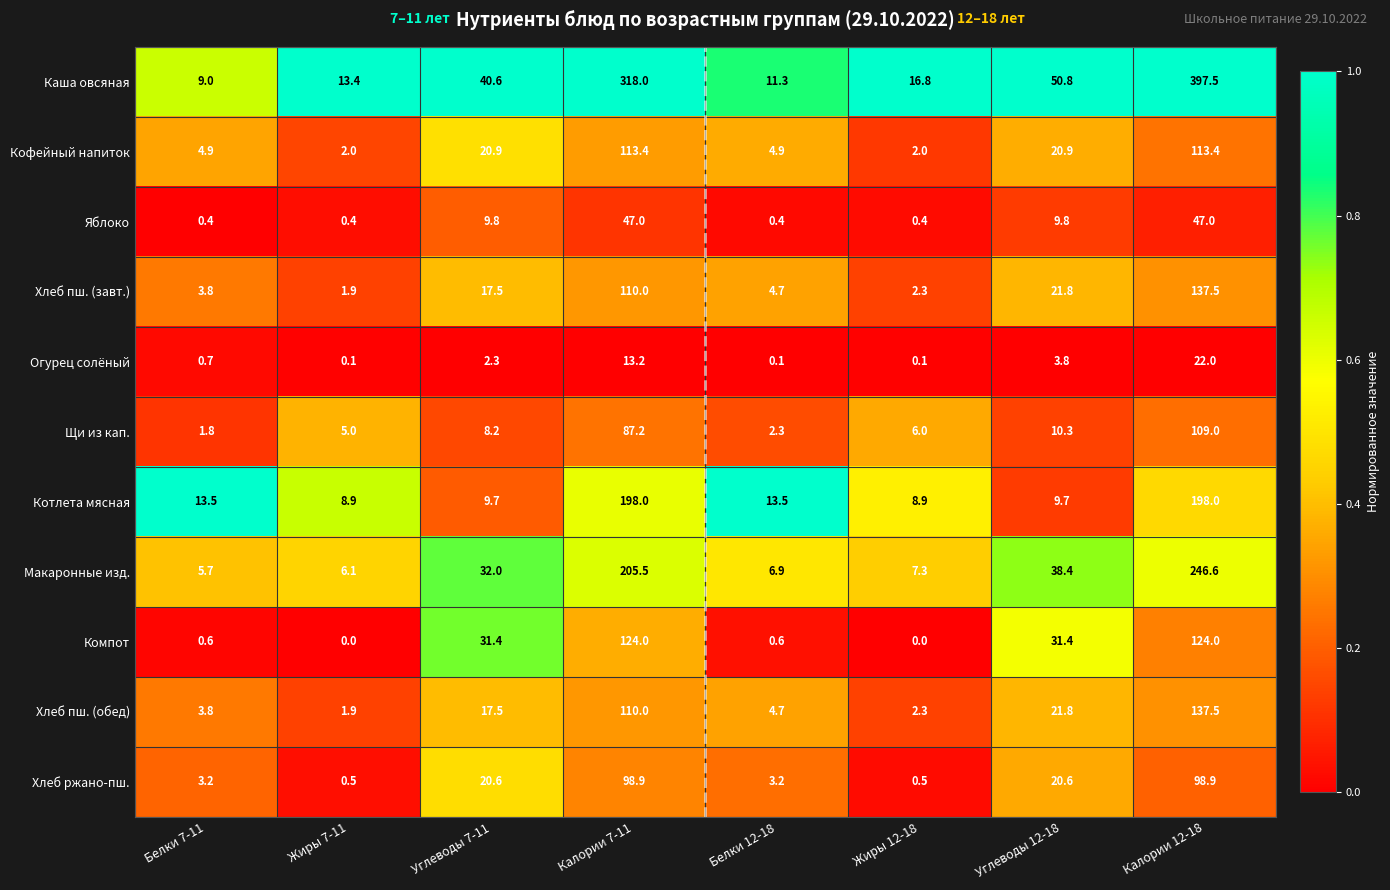

True or false: Компот has a value of 11.9 at Углеводы 7-11.

False